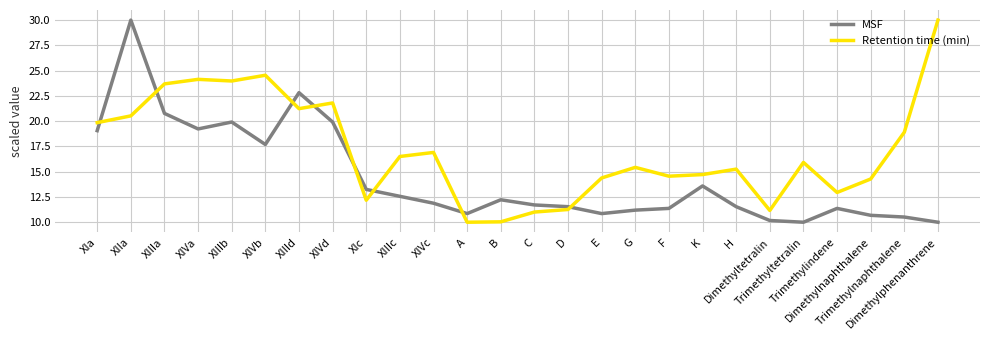

What is the maximum value shown in the chart?

30.0